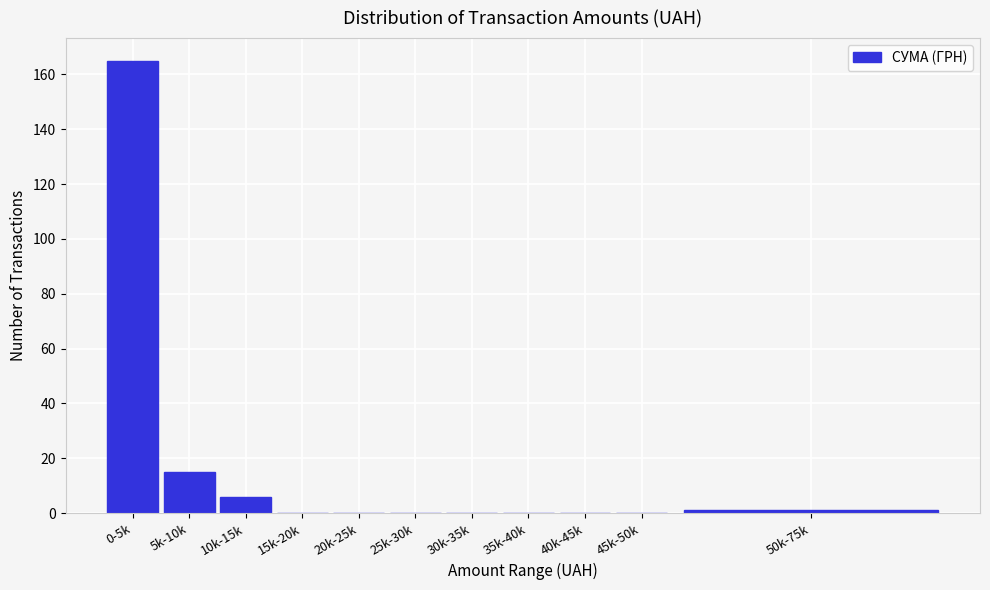

Reading left to right, transcribe all the data shown in this chart.

0-5k=165	5k-10k=15	10k-15k=6	15k-20k=0	20k-25k=0	25k-30k=0	30k-35k=0	35k-40k=0	40k-45k=0	45k-50k=0	50k-75k=1